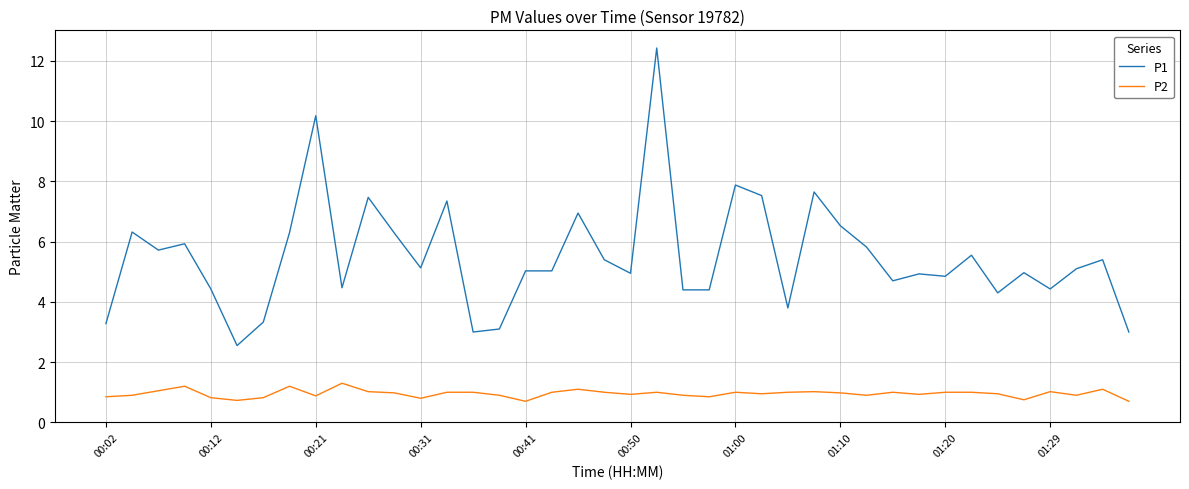

What is the lowest value of the P2 series?

0.7